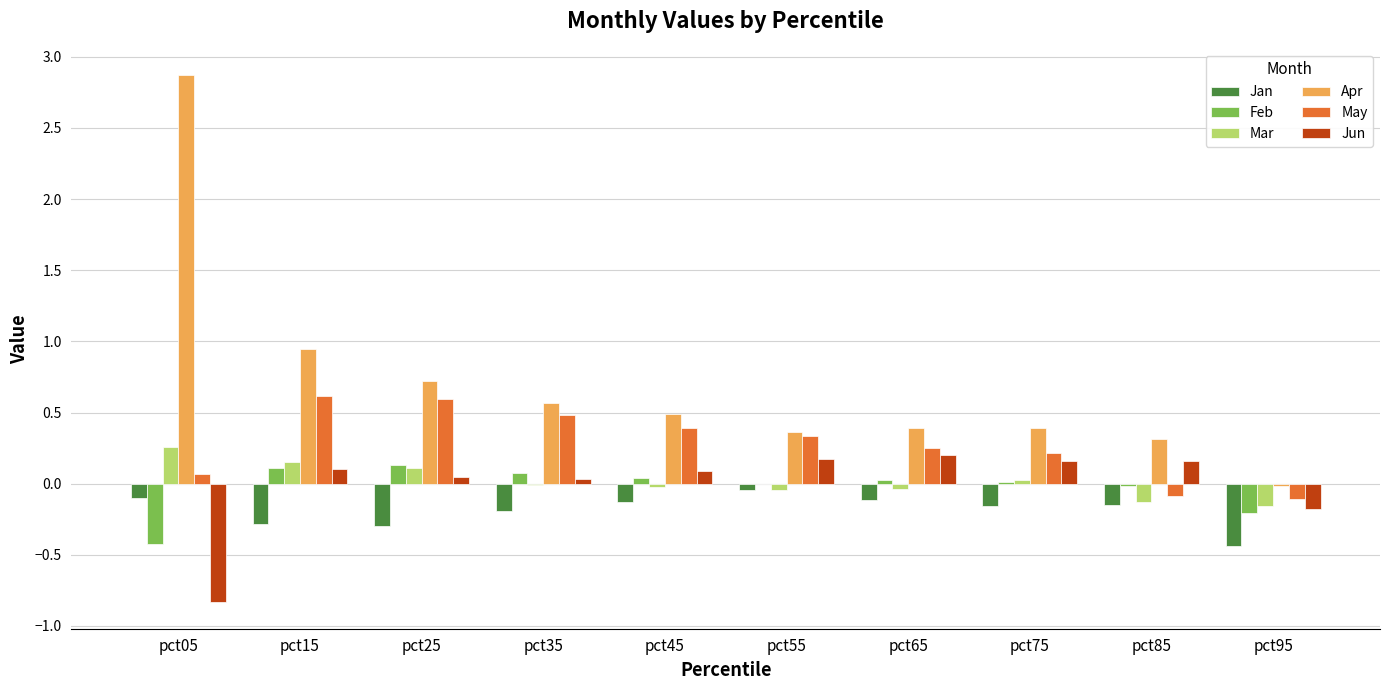

Which series has the largest total across all categories?

Apr